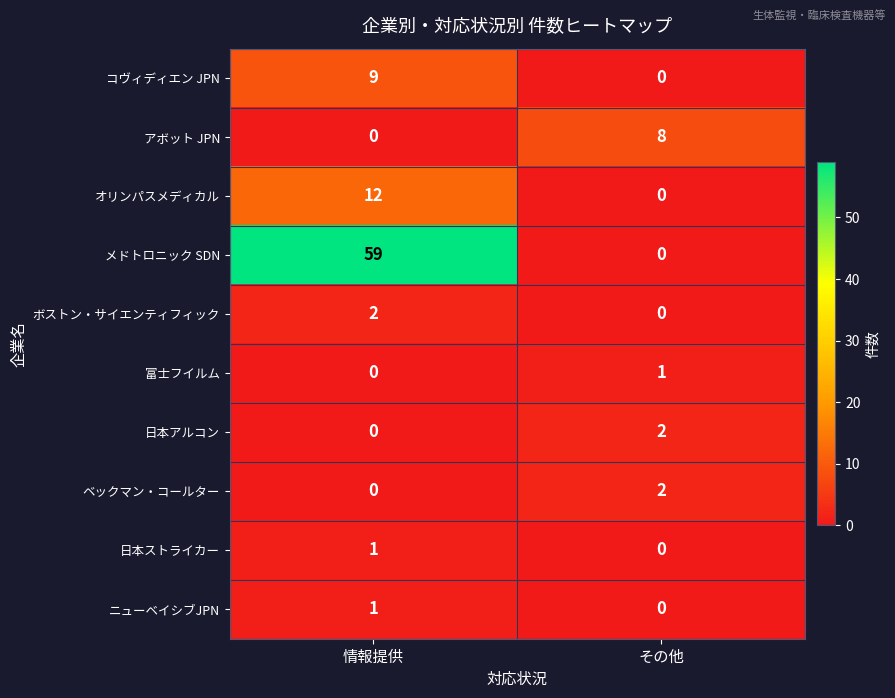

What is the average value of the オリンパスメディカル series?

6